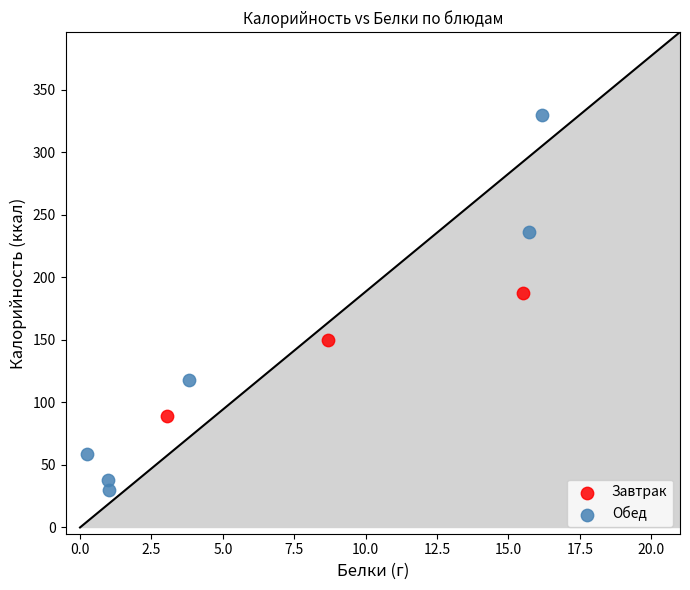

What are all the series names shown in the legend?

Завтрак, Обед